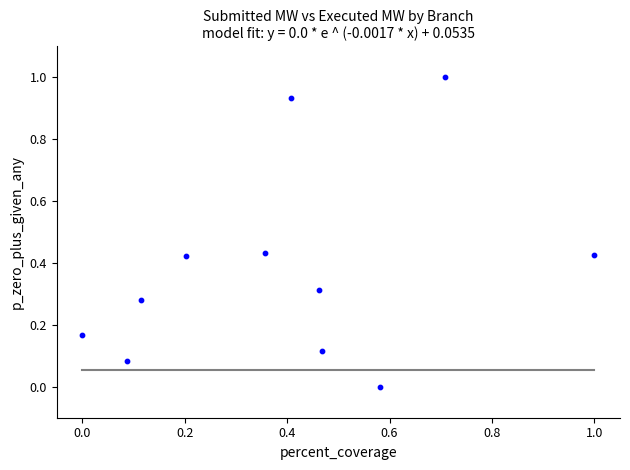

What is the range of X values (max minus min)?

1.0